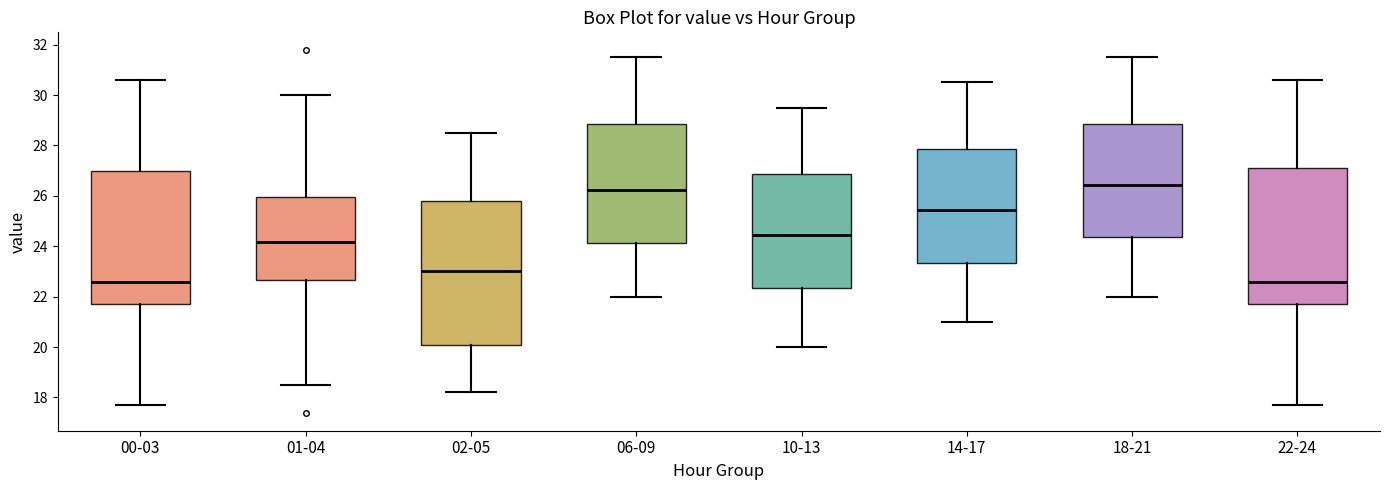

Reading left to right, read every box against the y-axis: the position of its median line, the range the box covers, and the ends of its whiskers. The values are not printed on the chart, so give them approximately, as read against the axis.

00-03: median 22.6, box 21.6 to 27.0, whiskers 17.8 to 30.6
01-04: median 24.2, box 22.6 to 26.0, whiskers 18.6 to 30.0
02-05: median 23.0, box 20.2 to 25.8, whiskers 18.2 to 28.6
06-09: median 26.2, box 24.2 to 28.8, whiskers 22.0 to 31.6
10-13: median 24.4, box 22.4 to 26.8, whiskers 20.0 to 29.6
14-17: median 25.4, box 23.4 to 27.8, whiskers 21.0 to 30.6
18-21: median 26.4, box 24.4 to 28.8, whiskers 22.0 to 31.6
22-24: median 22.6, box 21.6 to 27.0, whiskers 17.8 to 30.6